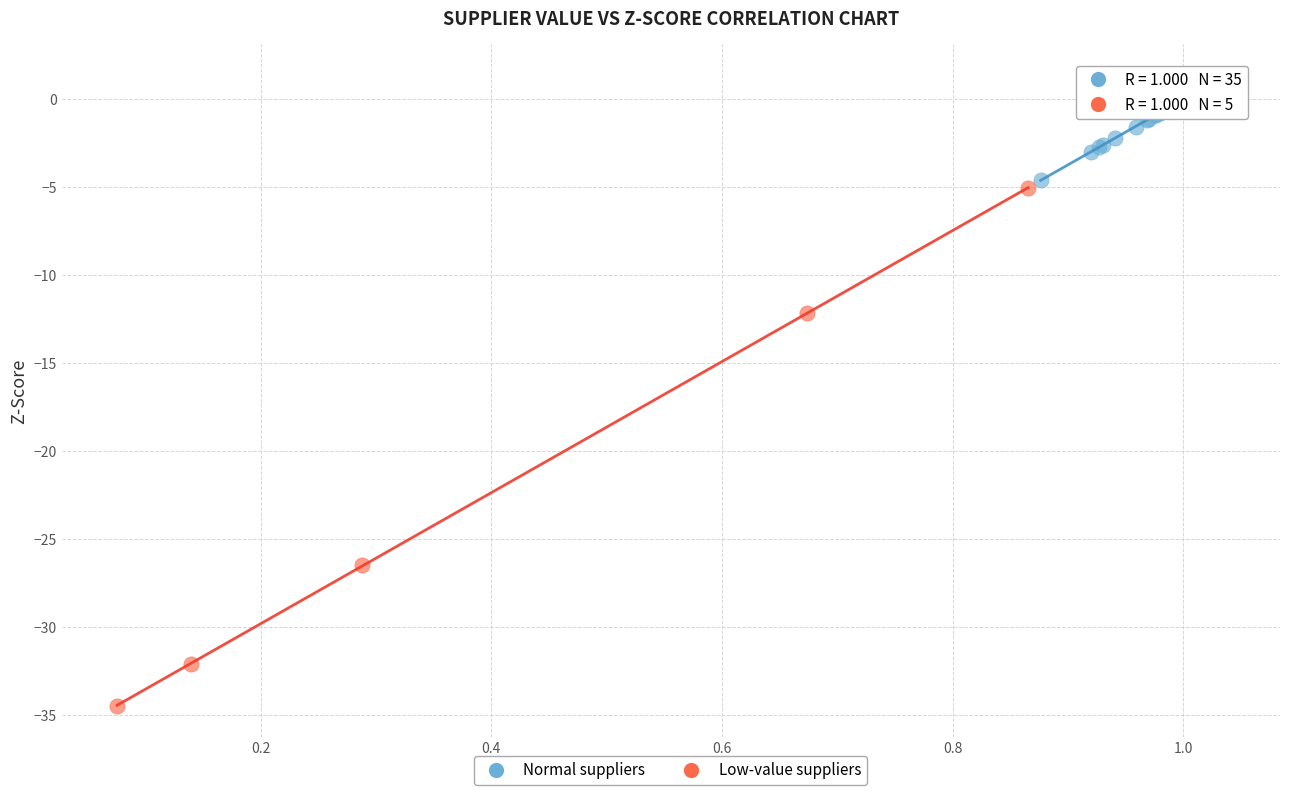

Which series contains the highest Y value?

Normal suppliers